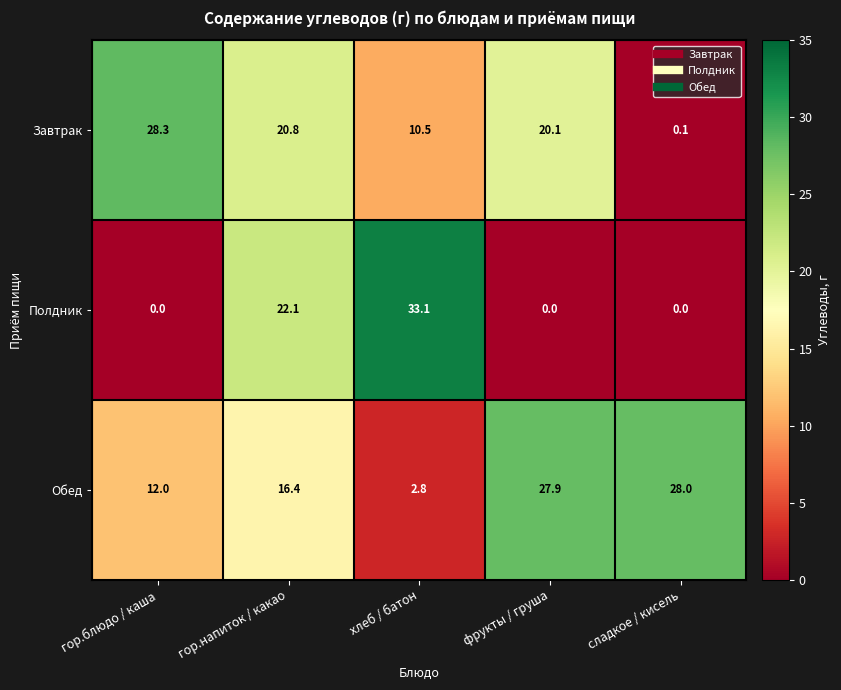

Reading right to left, what are all the values shown in this chart?

Завтрак: сладкое / кисель=0.1	фрукты / груша=20.1	хлеб / батон=10.5	гор.напиток / какао=20.8	гор.блюдо / каша=28.3
Полдник: сладкое / кисель=0.0	фрукты / груша=0.0	хлеб / батон=33.1	гор.напиток / какао=22.1	гор.блюдо / каша=0.0
Обед: сладкое / кисель=28.0	фрукты / груша=27.9	хлеб / батон=2.8	гор.напиток / какао=16.4	гор.блюдо / каша=12.0